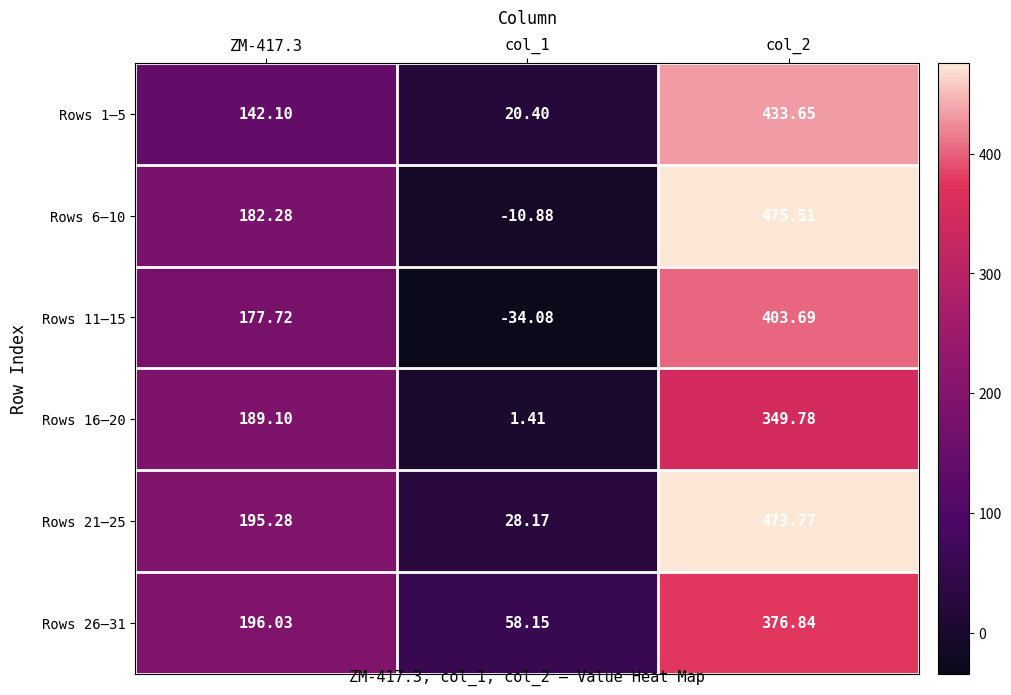

Which series changed the most between col_1 and col_2?

Rows 6–10